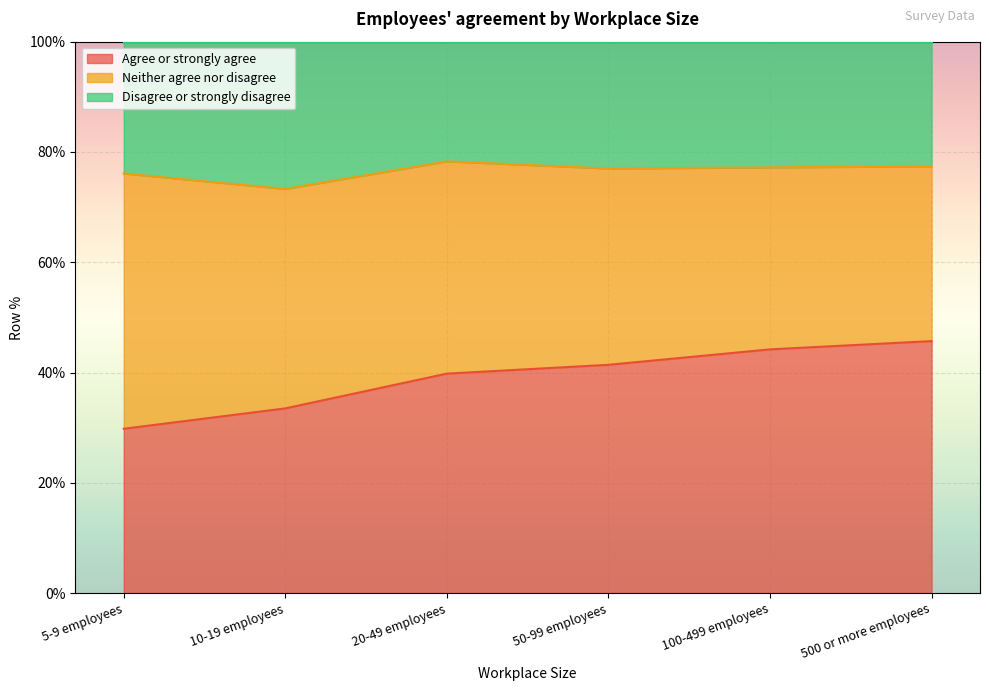

How many data points does each series have?

6